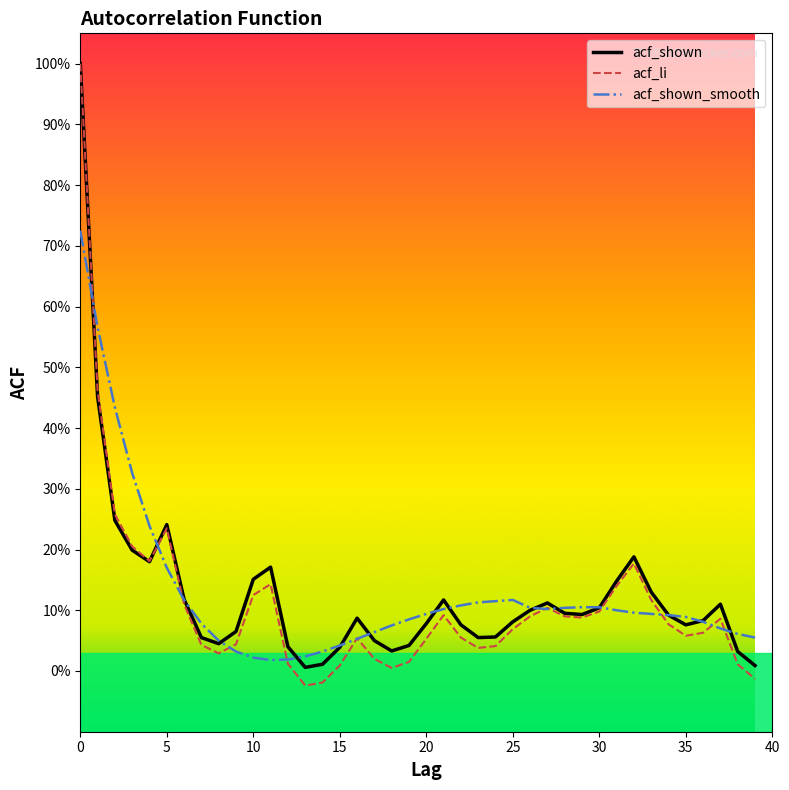

Does the chart have visible grid lines?

No